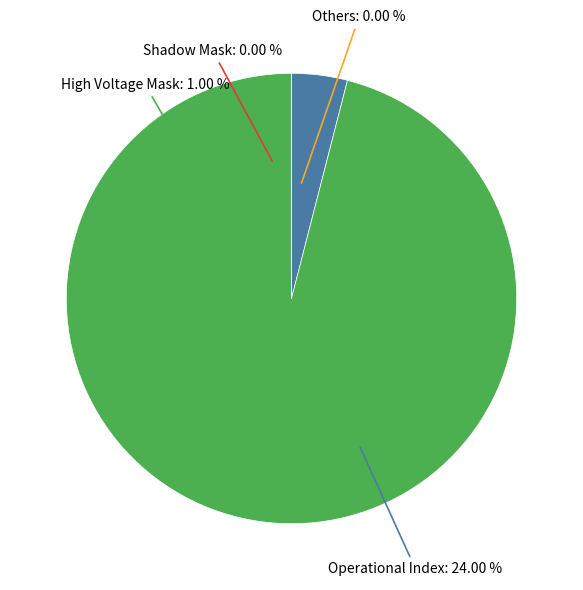

Which slice is the largest?

Operational Index